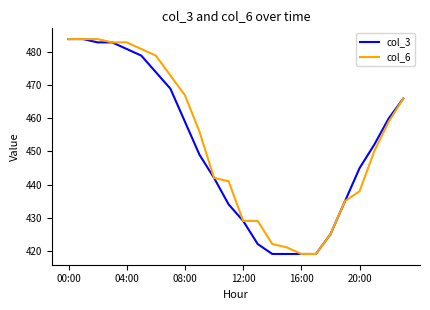

What is the difference between the second highest and minimum values in the col_6 series?

65